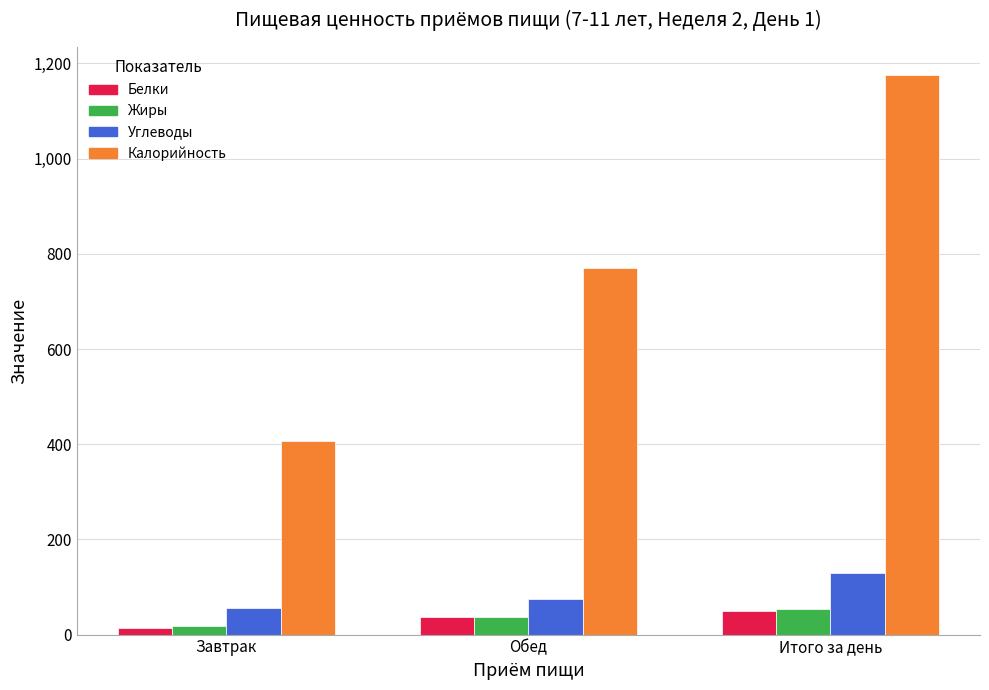

Reading left to right, list all the values displayed in this chart.

Белки: Завтрак=13.2	Обед=36.7	Итого за день=50.0
Жиры: Завтрак=18.5	Обед=36.1	Итого за день=54.6
Углеводы: Завтрак=55.0	Обед=74.5	Итого за день=129.4
Калорийность: Завтрак=406.3	Обед=769.5	Итого за день=1175.8